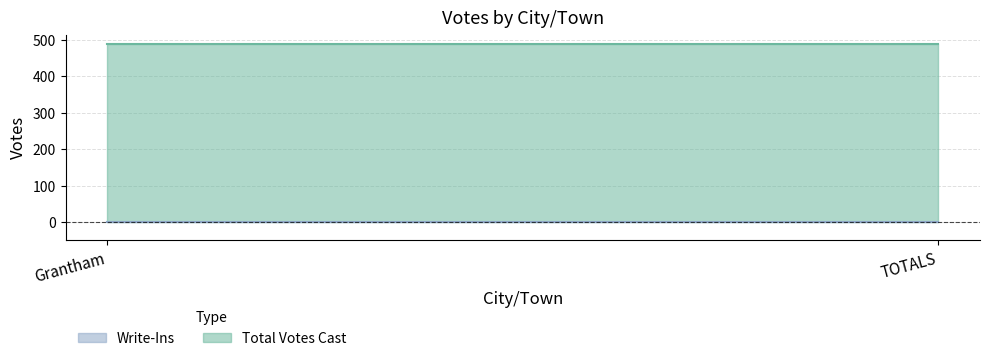

What is the spread (max minus min) of values at Grantham?

490